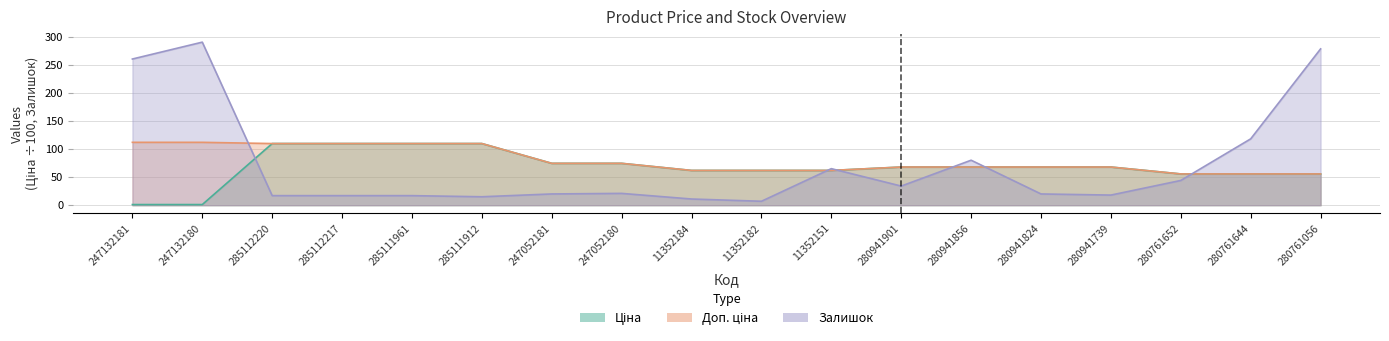

Reading left to right, extract all data points from this chart.

Ціна: 247132181=1.1	247132180=1.1	285112220=109.6	285112217=109.6	285111961=109.6	285111912=109.6	247052181=74.4	247052180=74.4	11352184=61.8	11352182=61.8	11352151=61.8	280941901=67.9	280941856=67.9	280941824=67.9	280941739=67.9	280761652=55.6	280761644=55.6	280761056=55.6
Доп. ціна: 247132181=111.8	247132180=111.8	285112220=109.6	285112217=109.6	285111961=109.6	285111912=109.6	247052181=74.4	247052180=74.4	11352184=61.8	11352182=61.8	11352151=61.8	280941901=67.9	280941856=67.9	280941824=67.9	280941739=67.9	280761652=55.6	280761644=55.6	280761056=55.6
Залишок: 247132181=260.0	247132180=290.0	285112220=17.0	285112217=17.0	285111961=17.0	285111912=15.0	247052181=20.0	247052180=21.0	11352184=11.0	11352182=7.0	11352151=65.0	280941901=34.0	280941856=80.0	280941824=20.0	280941739=18.0	280761652=44.0	280761644=118.0	280761056=278.0